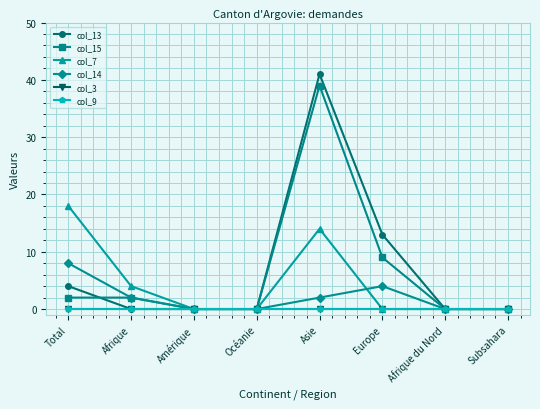

At which label is col_3 closest to 0?

Total